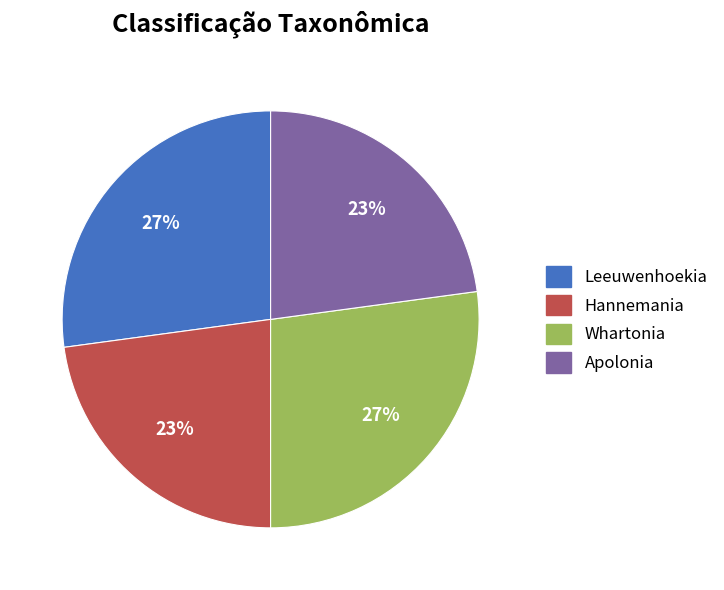

True or false: Whartonia accounts for 27% of the total.

True